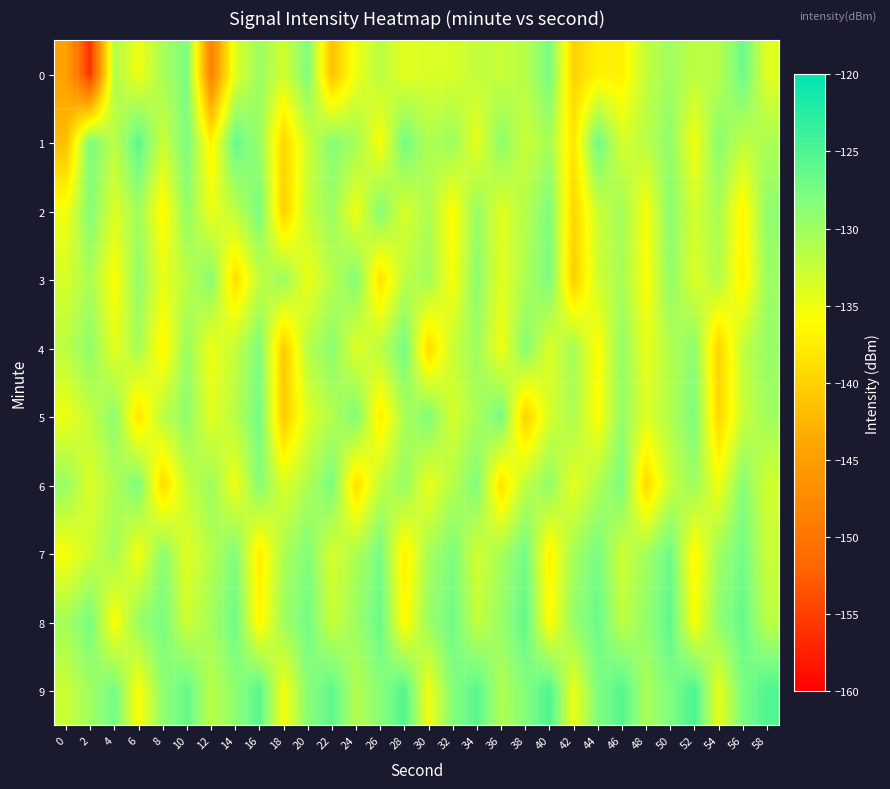

Which series has the largest total across all categories?

9